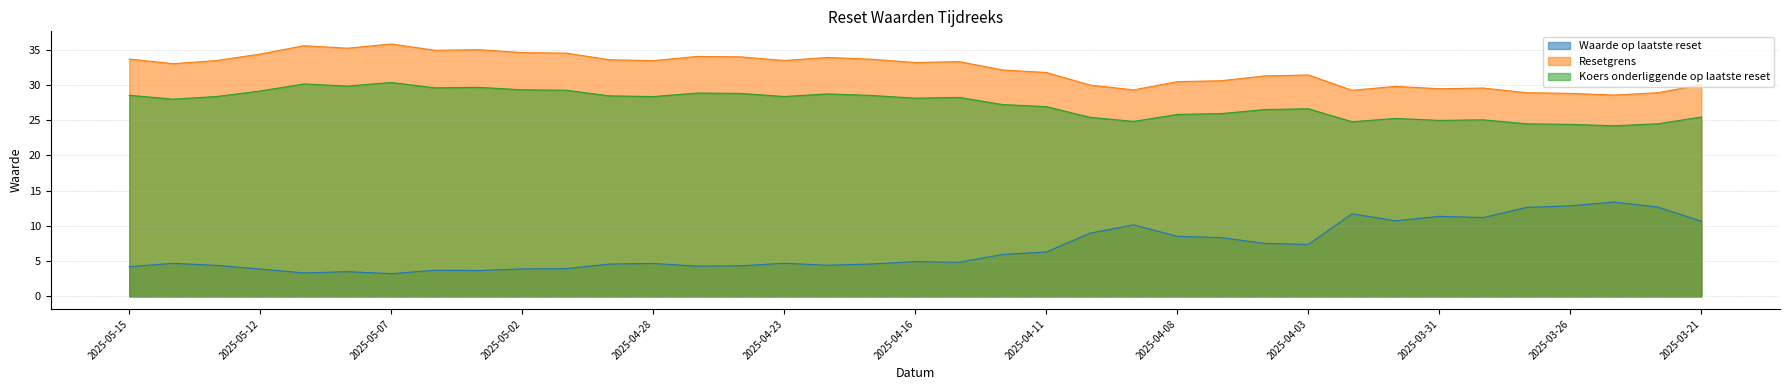

How many series are shown in this chart?

3